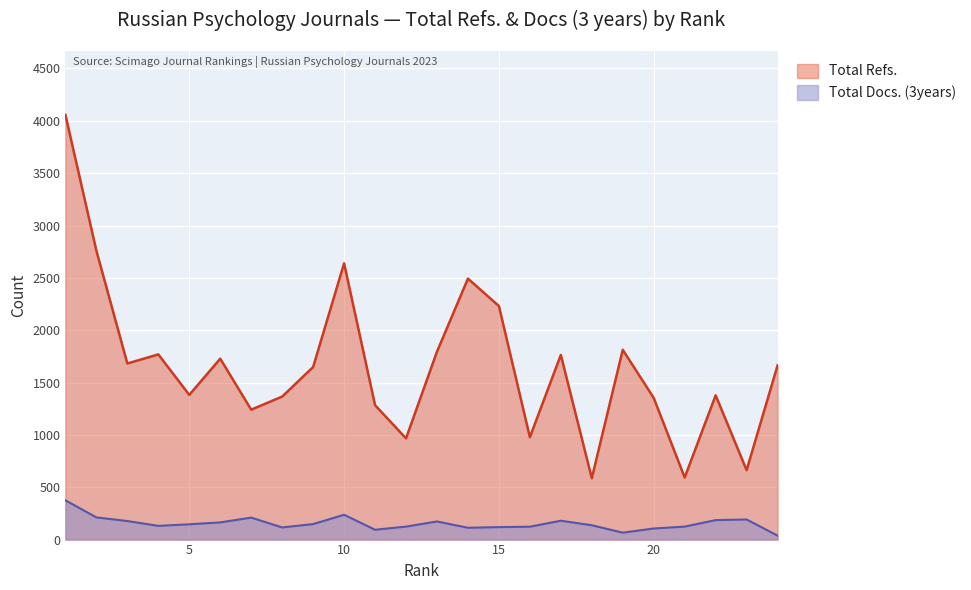

Which series has the largest total across all categories?

Total Refs.